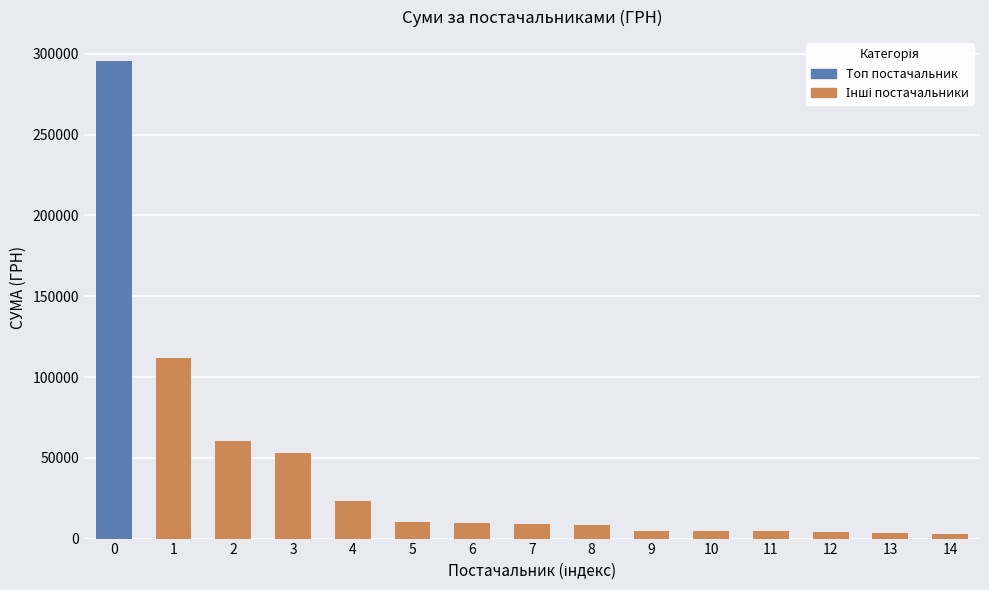

What is the greatest value displayed?

295638.6